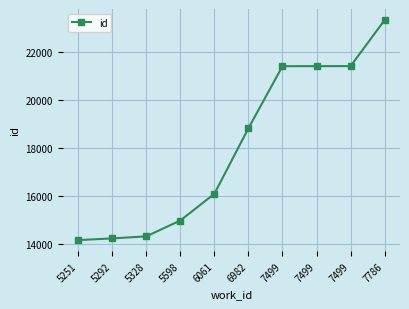

How many lines are shown in the chart?

1